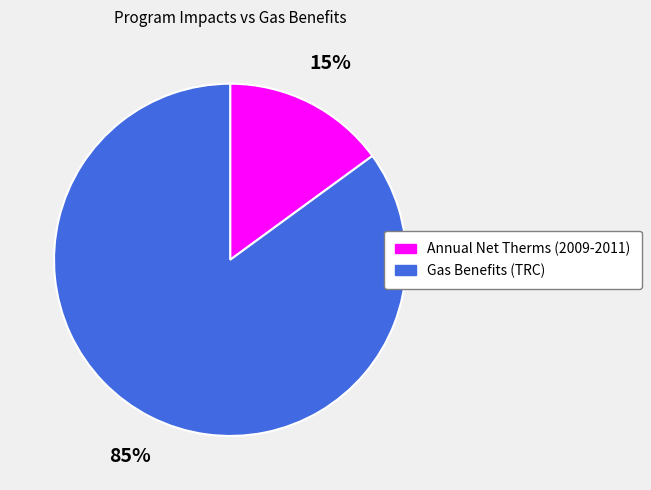

The Gas Benefits (TRC) slice represents 85% of the pie. True or false?

True